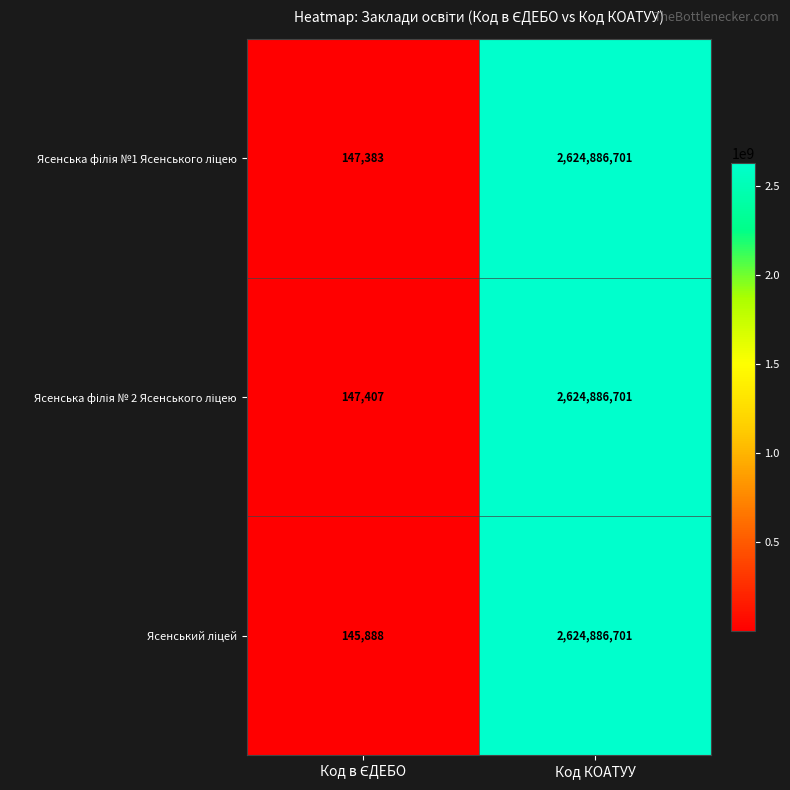

At which category is the sum across all series the highest?

Код КОАТУУ